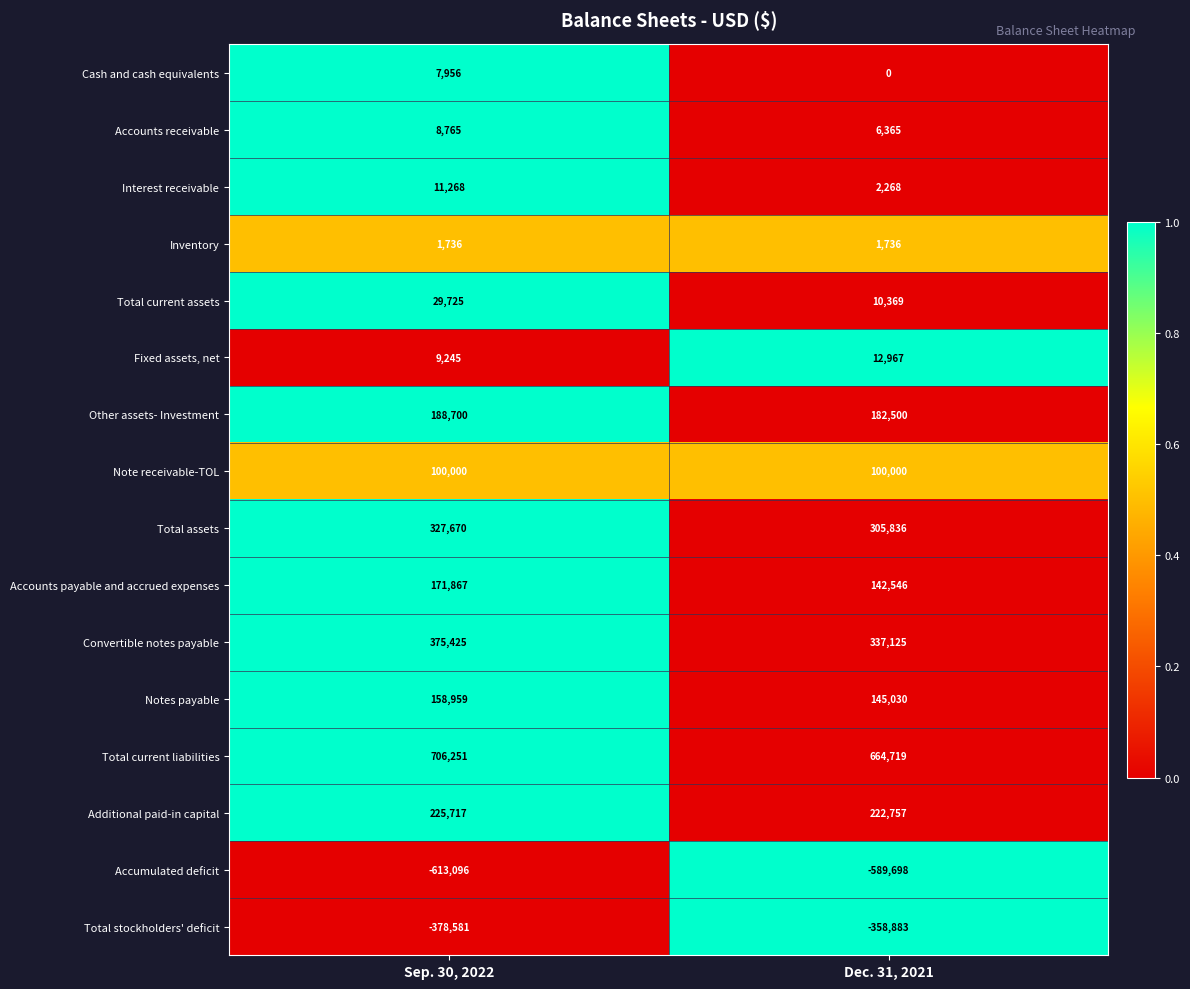

Rank the series by their maximum value, from lowest to highest.

Accumulated deficit, Total stockholders' deficit, Inventory, Cash and cash equivalents, Accounts receivable, Interest receivable, Fixed assets, net, Total current assets, Note receivable-TOL, Notes payable, Accounts payable and accrued expenses, Other assets- Investment, Additional paid-in capital, Total assets, Convertible notes payable, Total current liabilities